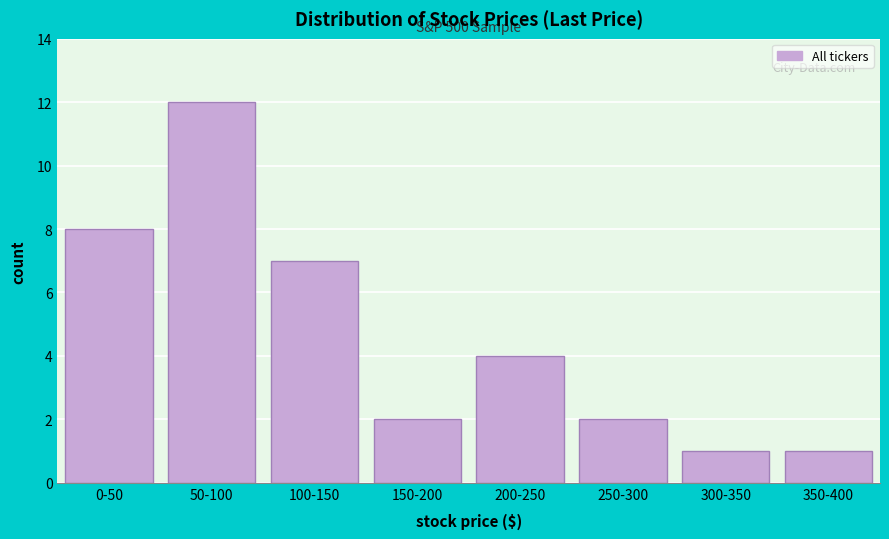

Reading left to right, list all the values displayed in this chart.

8	12	7	2	4	2	1	1